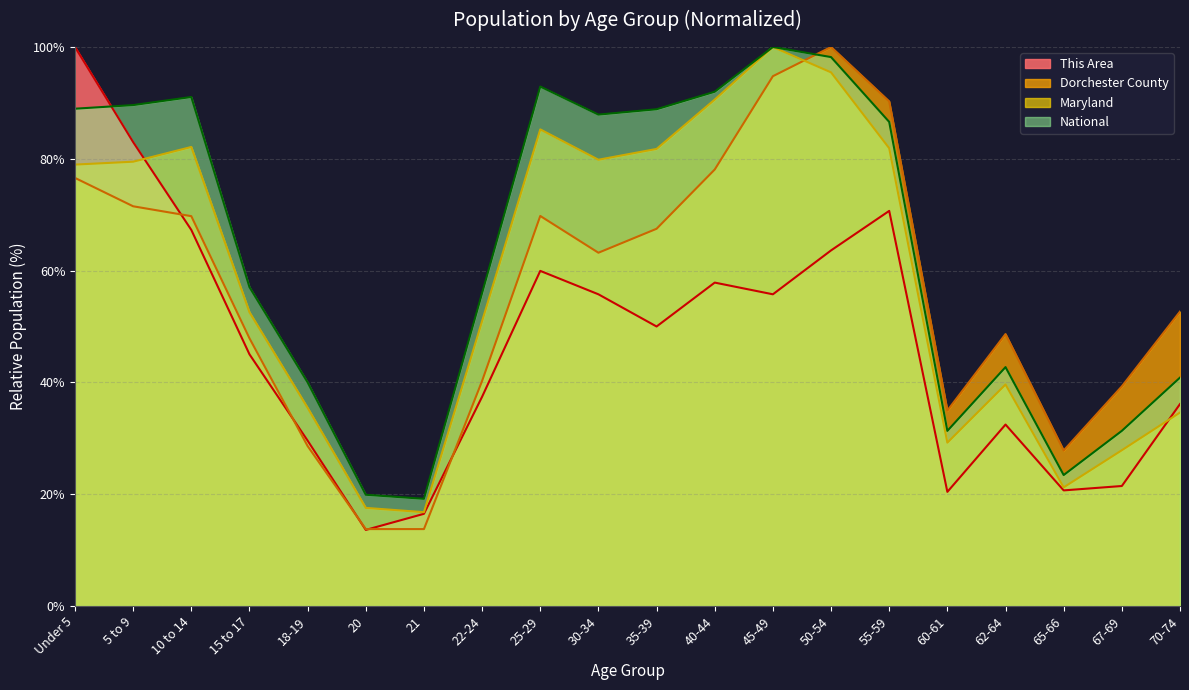

How many lines are shown in the chart?

4